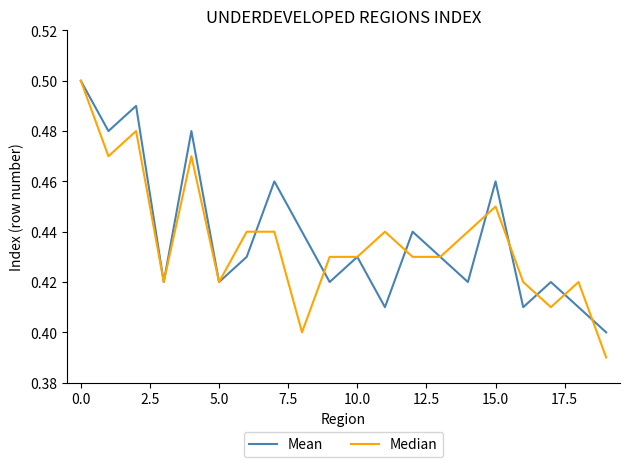

At how many categories does at least one series exceed 0?

20